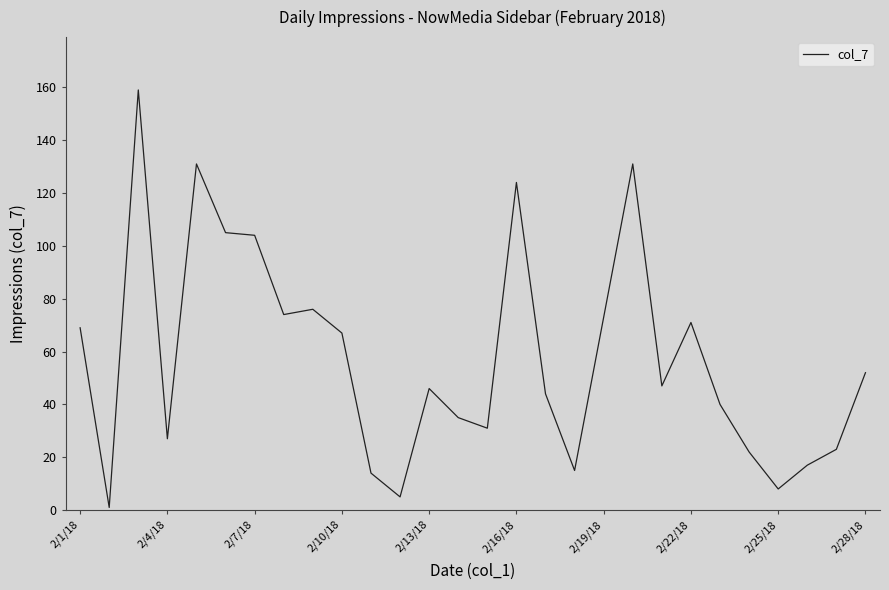

What is the greatest value displayed?

159